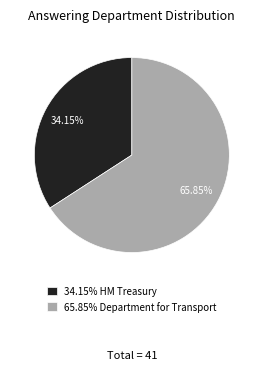

How many slices are in this pie chart?

2